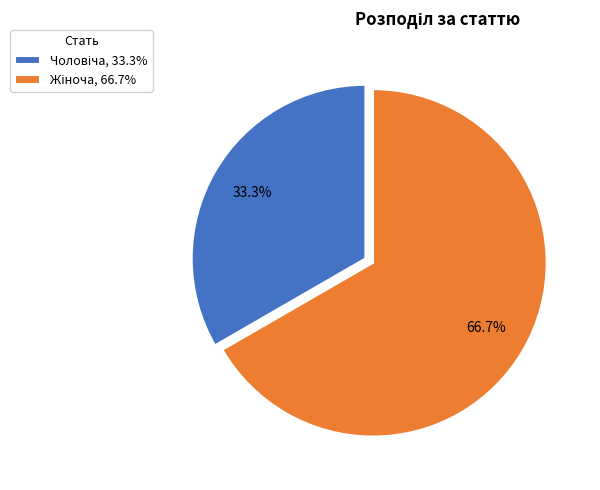

Is there any slice that represents more than half of the pie?

Yes